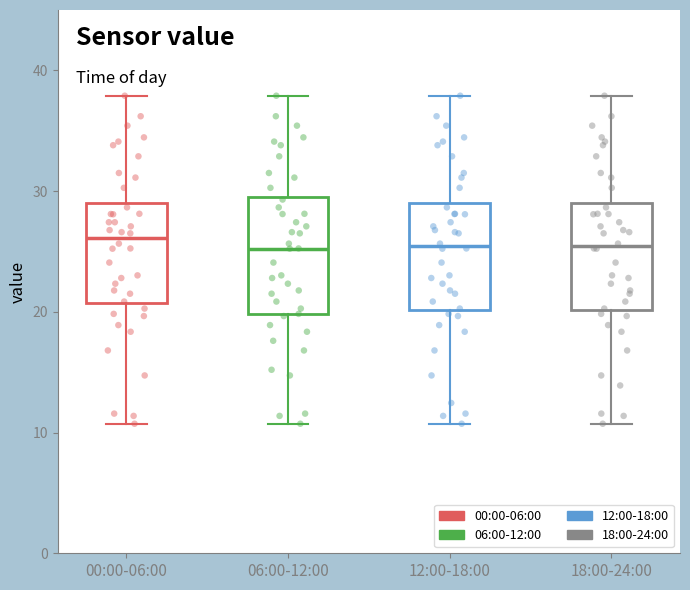

Reading left to right, transcribe this box plot: for each box, give where its median line is, the range the box spans, and where its two whiskers end, as read against the y-axis. The values are not printed on the chart, so give them approximately, as read against the axis.

00:00-06:00: median 26, box 21 to 29, whiskers 11 to 38
06:00-12:00: median 25, box 20 to 30, whiskers 11 to 38
12:00-18:00: median 25, box 20 to 29, whiskers 11 to 38
18:00-24:00: median 25, box 20 to 29, whiskers 11 to 38